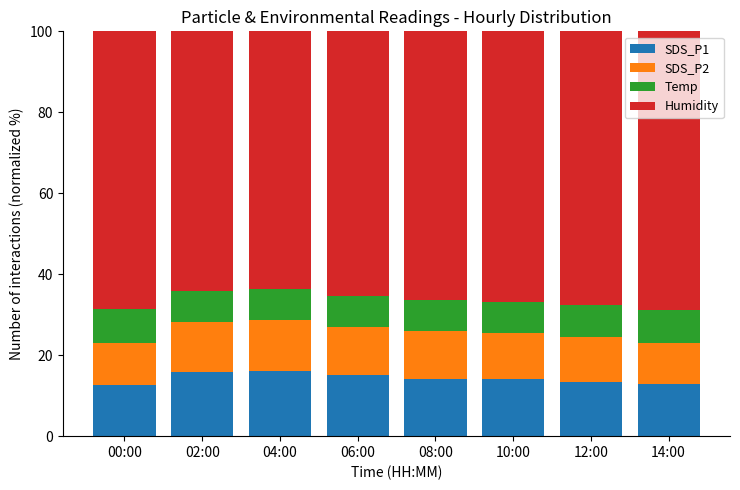

What is the highest value of the SDS_P1 series?

16.0